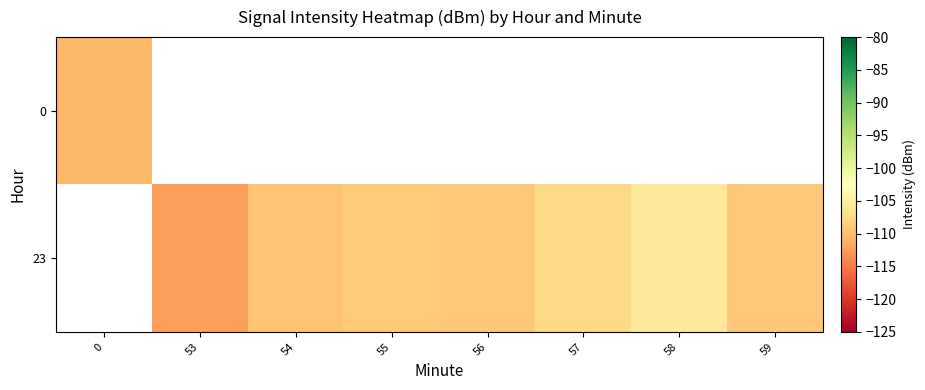

The value of 23 at 56 is -192.9. True or false?

False